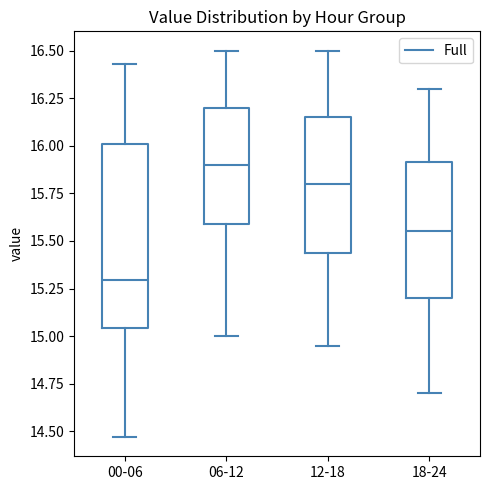

Reading left to right, transcribe this box plot: for each box, give where its median line is, the range the box spans, and where its two whiskers end, as read against the y-axis. The values are not printed on the chart, so give them approximately, as read against the axis.

00-06: median 15.30, box 15.05 to 16.00, whiskers 14.45 to 16.45
06-12: median 15.90, box 15.60 to 16.20, whiskers 15.00 to 16.50
12-18: median 15.80, box 15.45 to 16.15, whiskers 14.95 to 16.50
18-24: median 15.55, box 15.20 to 15.90, whiskers 14.70 to 16.30